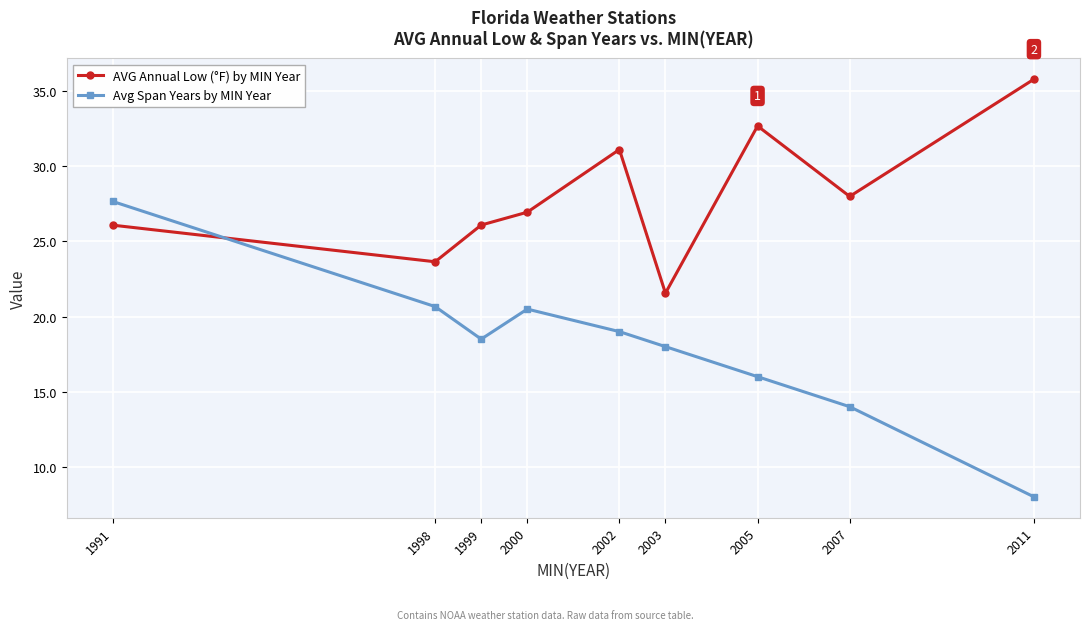

True or false: AVG Annual Low (°F) by MIN Year and Avg Span Years by MIN Year intersect in this chart.

True